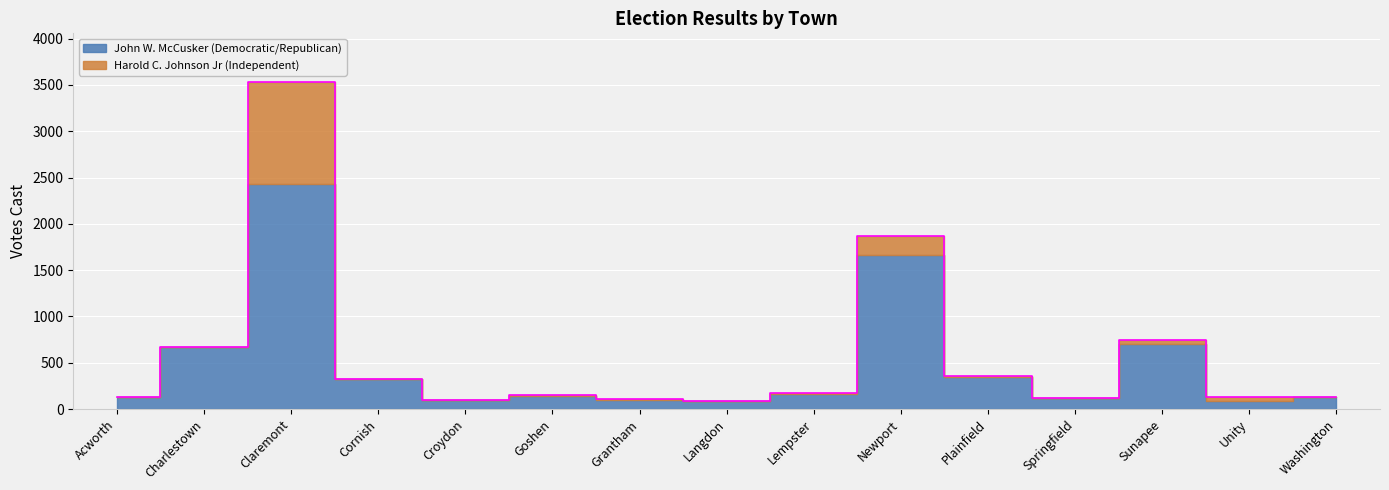

The value at Croydon is 98. True or false?

True